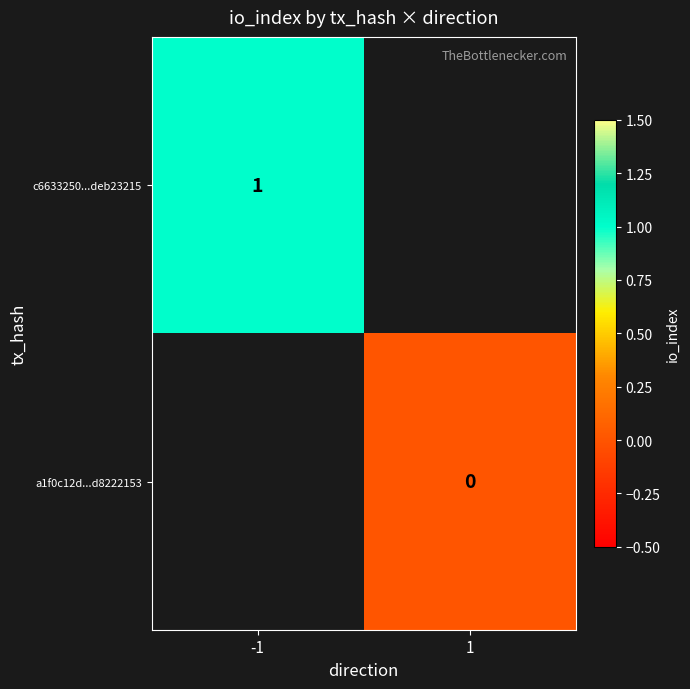

True or false: c6633250...deb23215 has a value of 1 at -1.

True